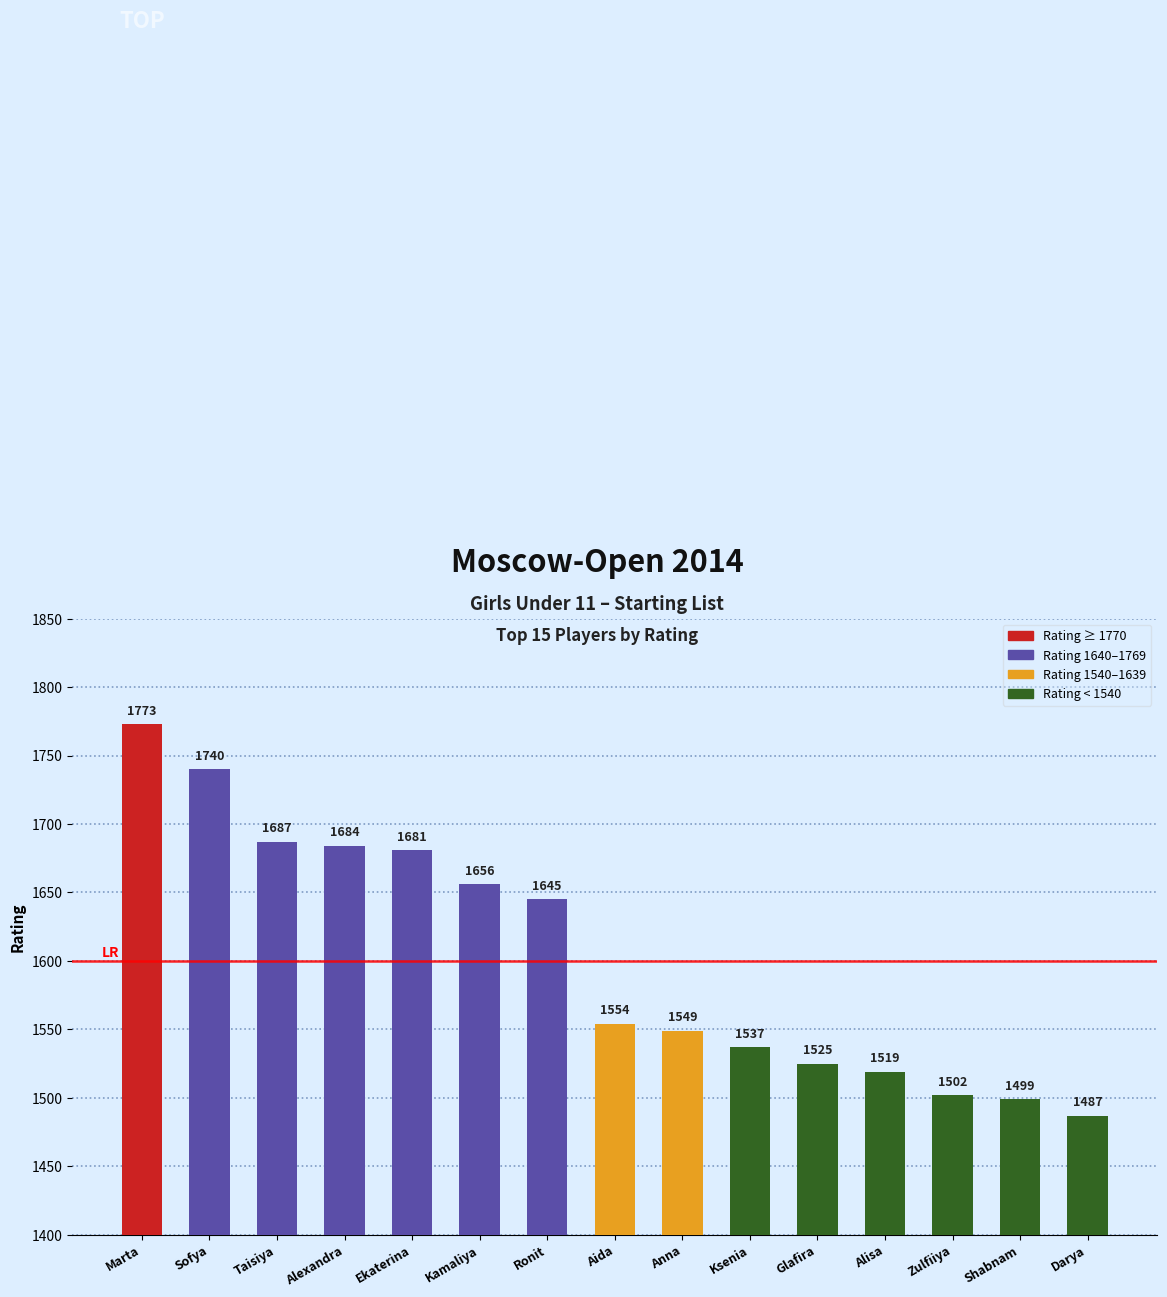

What is the greatest value displayed?

1773